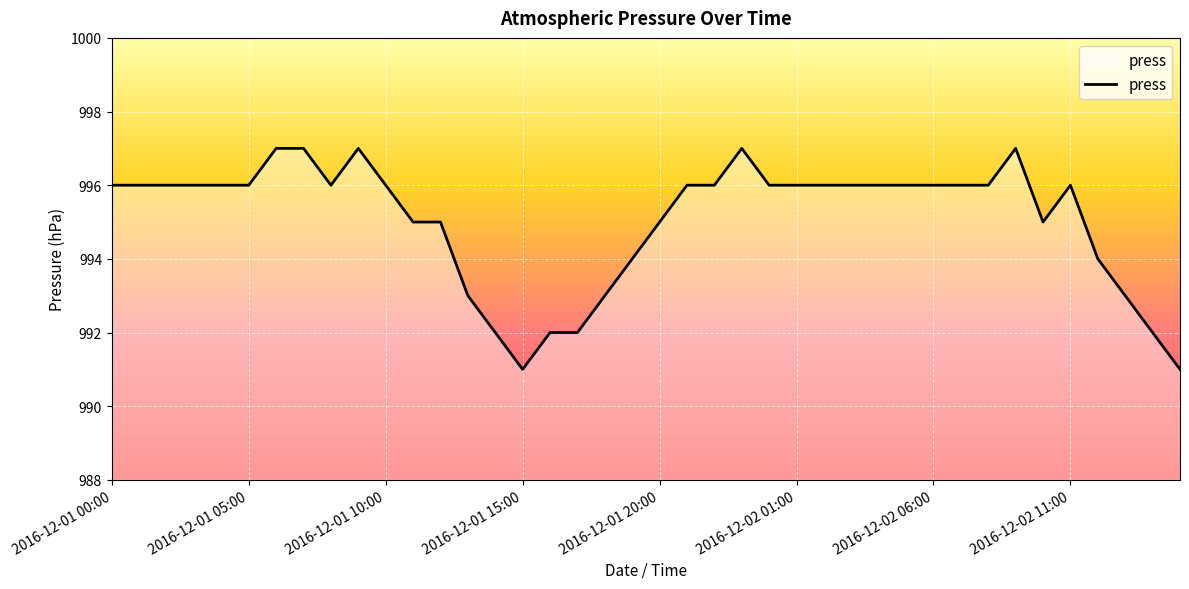

What is the smallest value displayed?

991